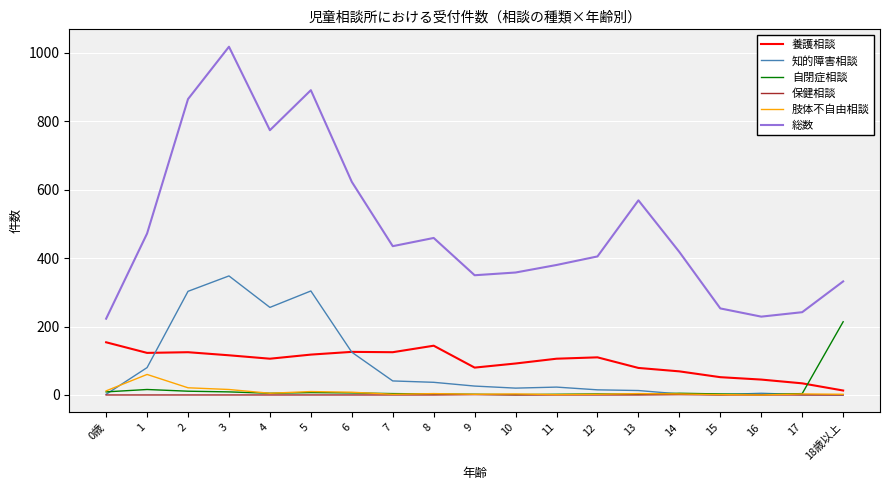

Does the chart display data point markers on the line(s)?

No